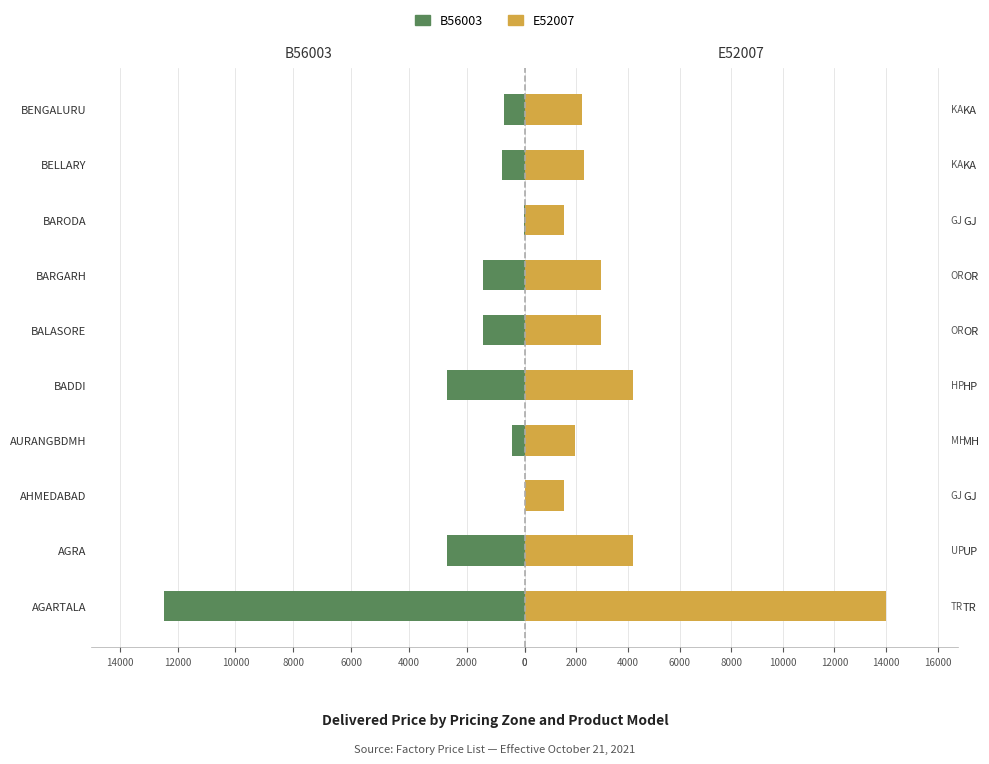

List the series in order of their peak value, lowest first.

B56003, E52007